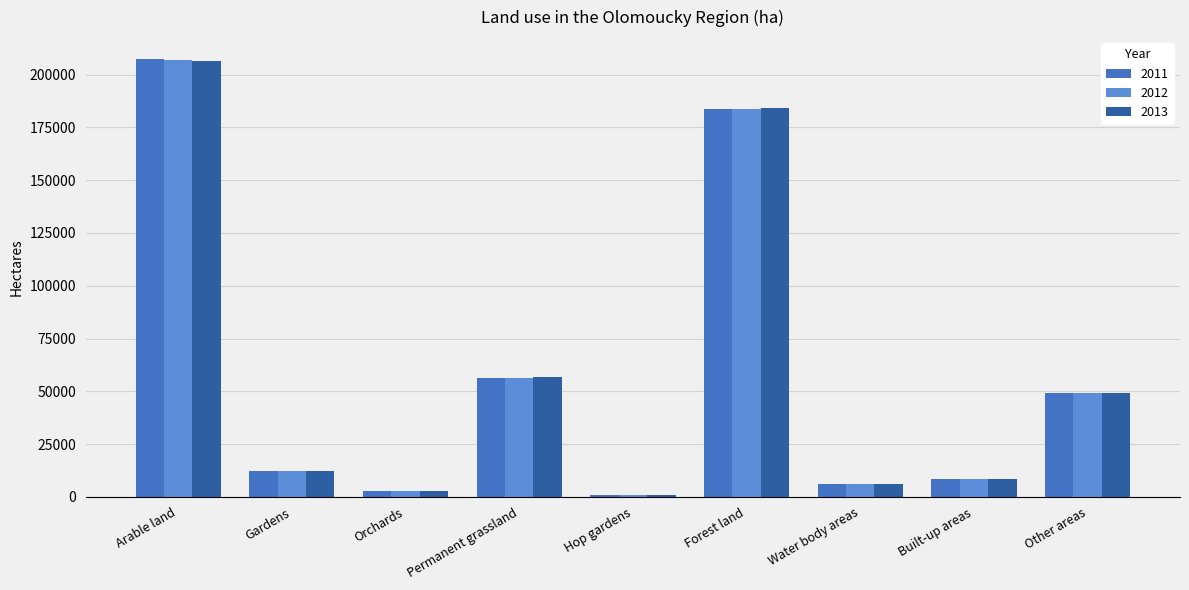

True or false: 2012 has a value of 183854.9 at Forest land.

True